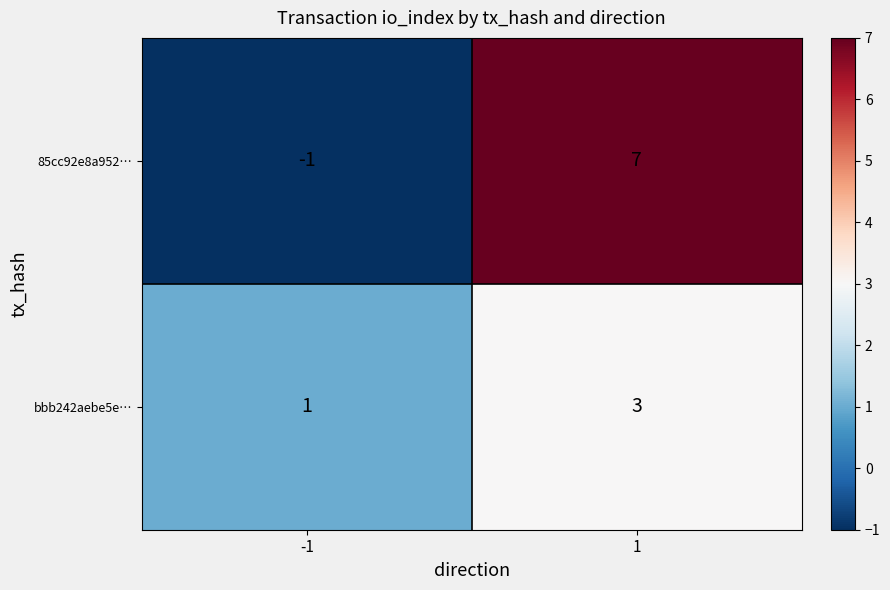

Which series has the largest total across all categories?

85cc92e8a952…